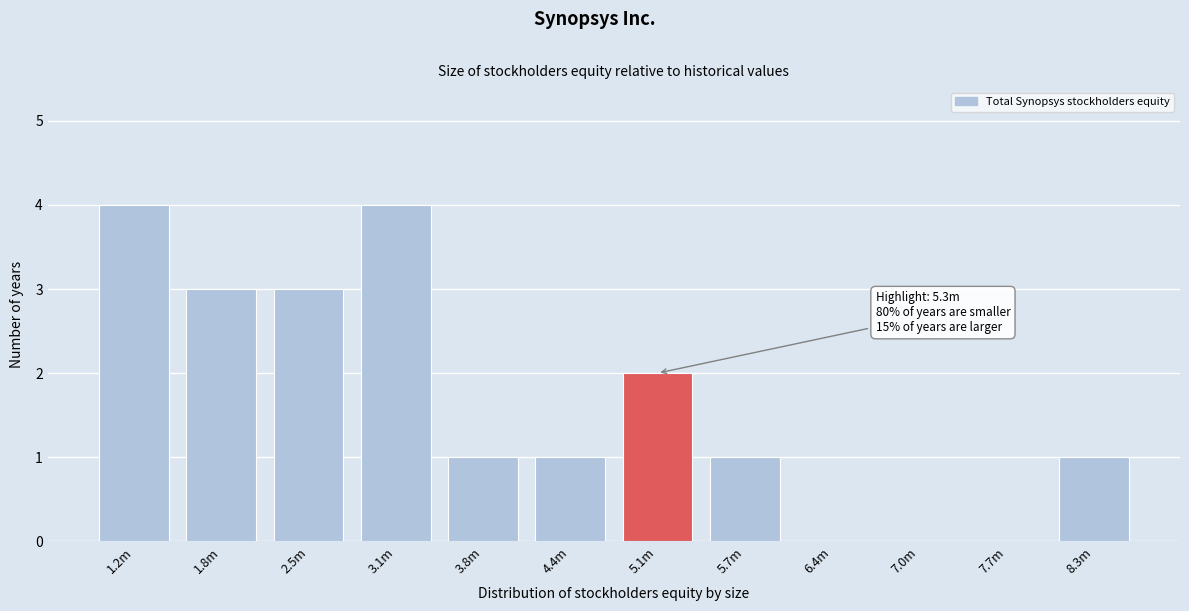

Reading left to right, what are all the values shown in this chart?

1.2m=4	1.8m=3	2.5m=3	3.1m=4	3.8m=1	4.4m=1	5.1m=2	5.7m=1	6.4m=0	7.0m=0	7.7m=0	8.3m=1